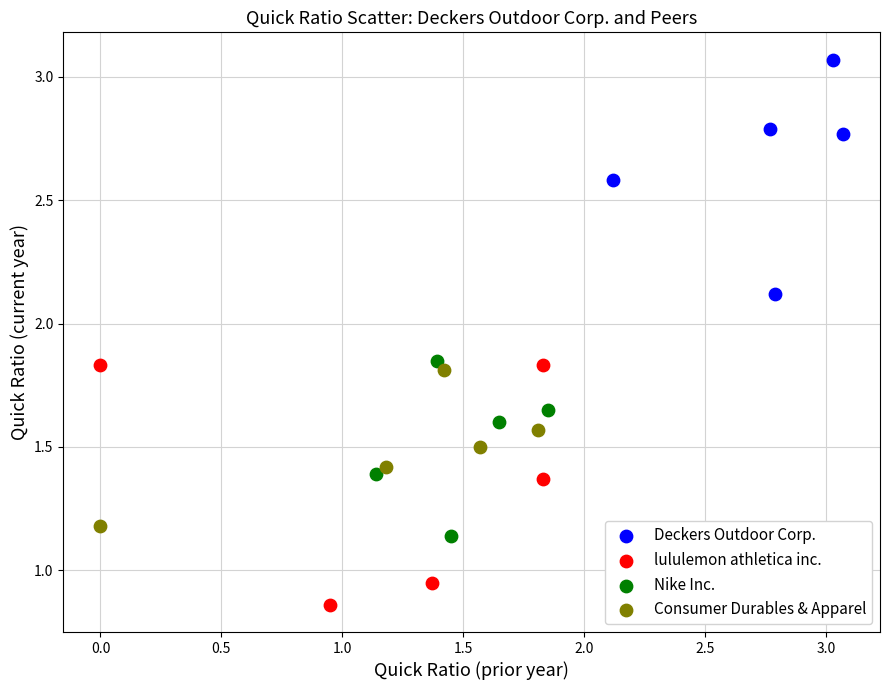

Which series contains the highest Y value?

Deckers Outdoor Corp.